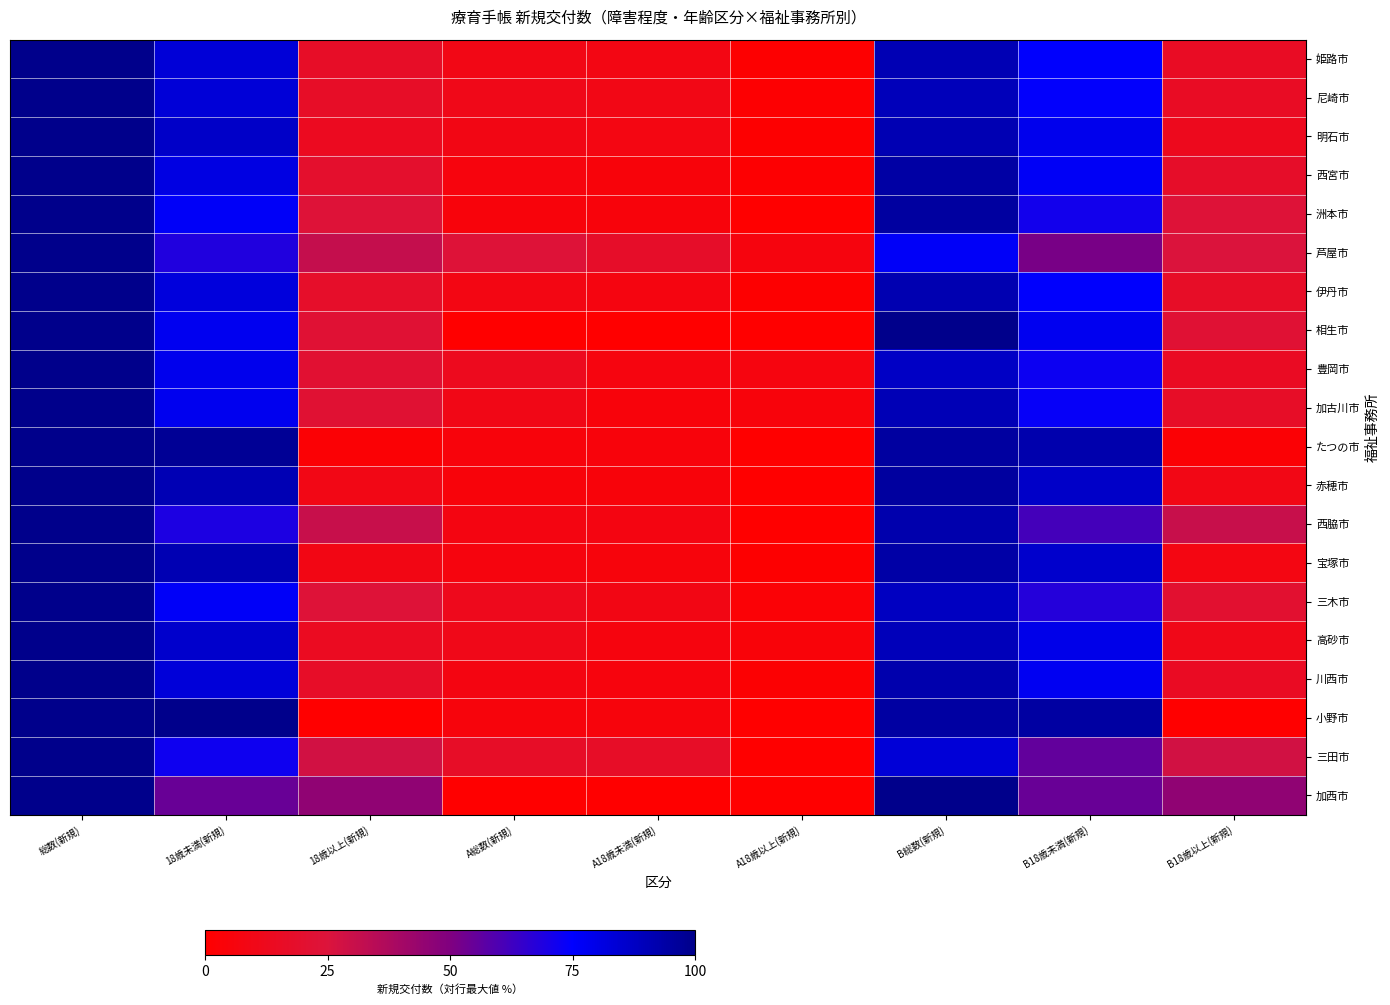

Between A18歳以上(新規) and 18歳未満(新規), which is larger?

18歳未満(新規)